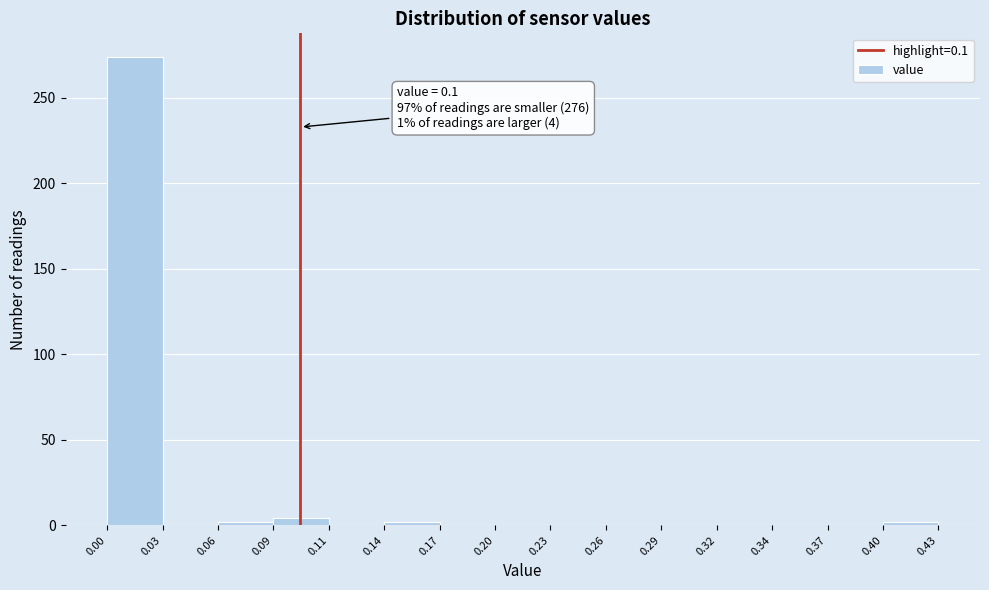

Which range on the x-axis has the tallest bar?

0.00 to 0.03